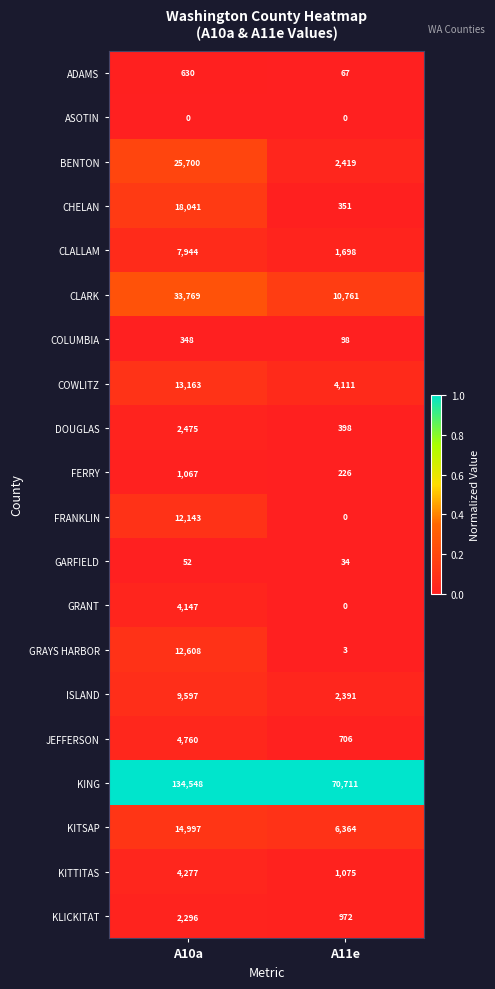

Rank the series by their maximum value, from lowest to highest.

ASOTIN, GARFIELD, COLUMBIA, ADAMS, FERRY, KLICKITAT, DOUGLAS, GRANT, KITTITAS, JEFFERSON, CLALLAM, ISLAND, FRANKLIN, GRAYS HARBOR, COWLITZ, KITSAP, CHELAN, BENTON, CLARK, KING